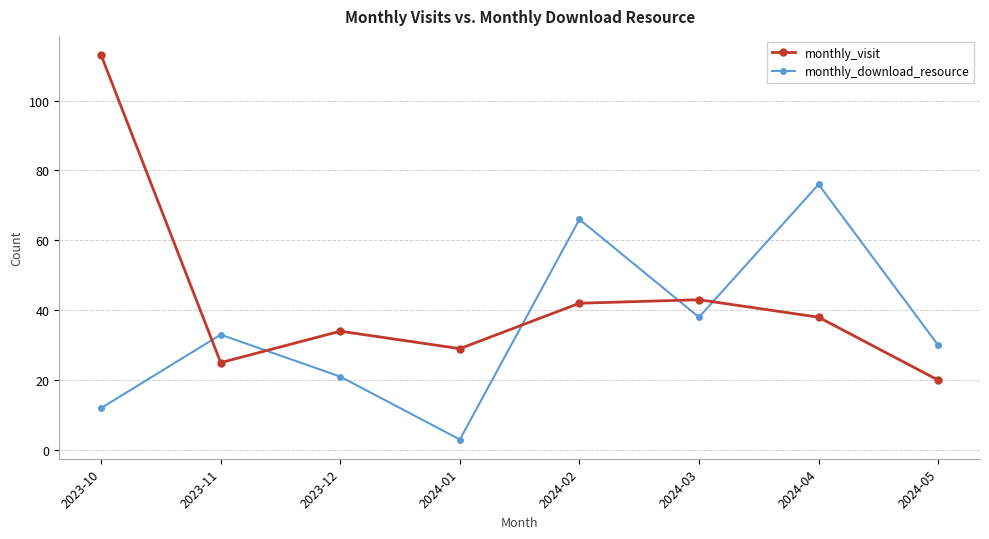

How many monthly_download_resource values are between 21 and 66?

5